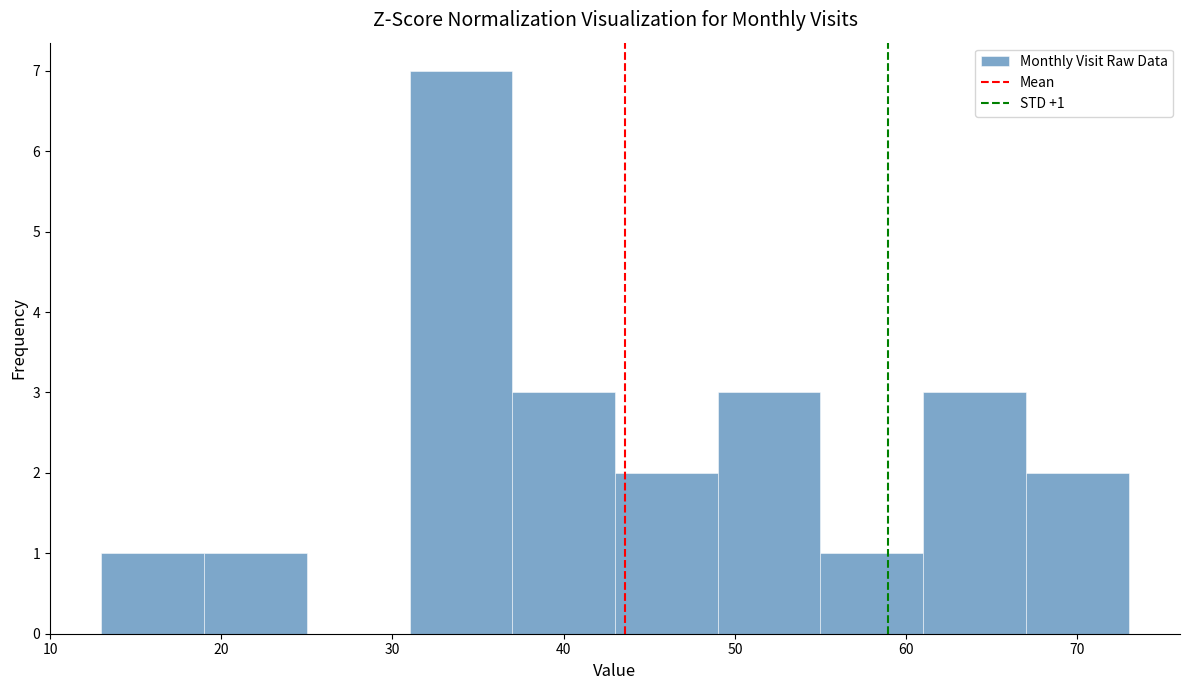

Over which range of the x-axis is the bar tallest?

31 to 37